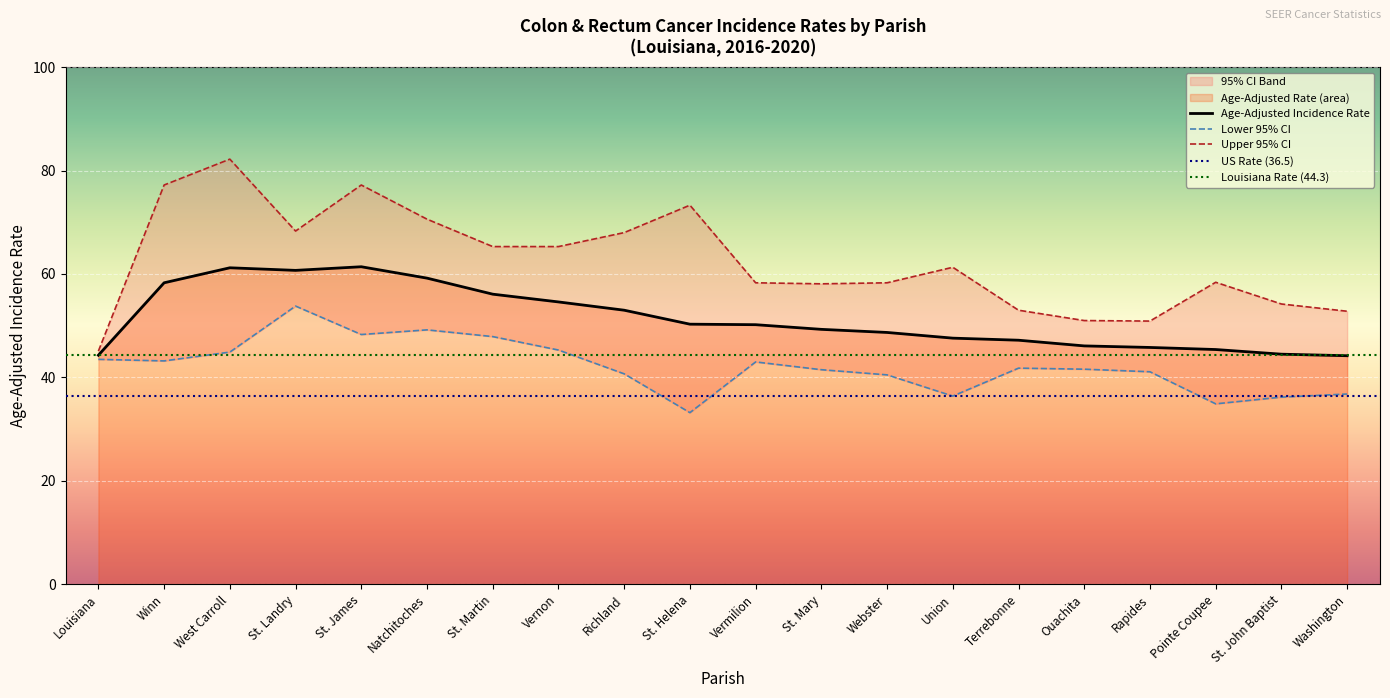

At how many categories does at least one series exceed 39?

20